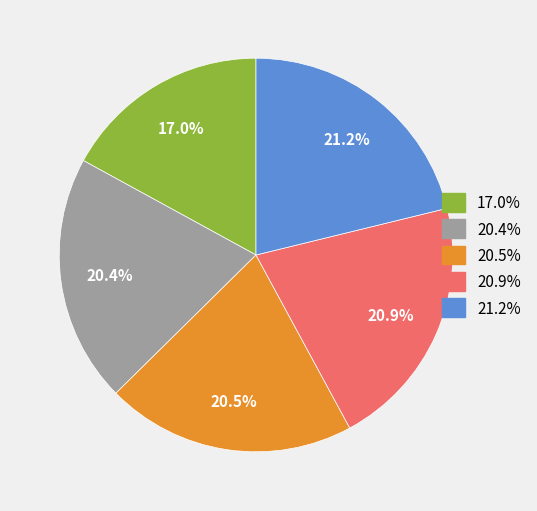

Is there a majority slice in this chart?

No